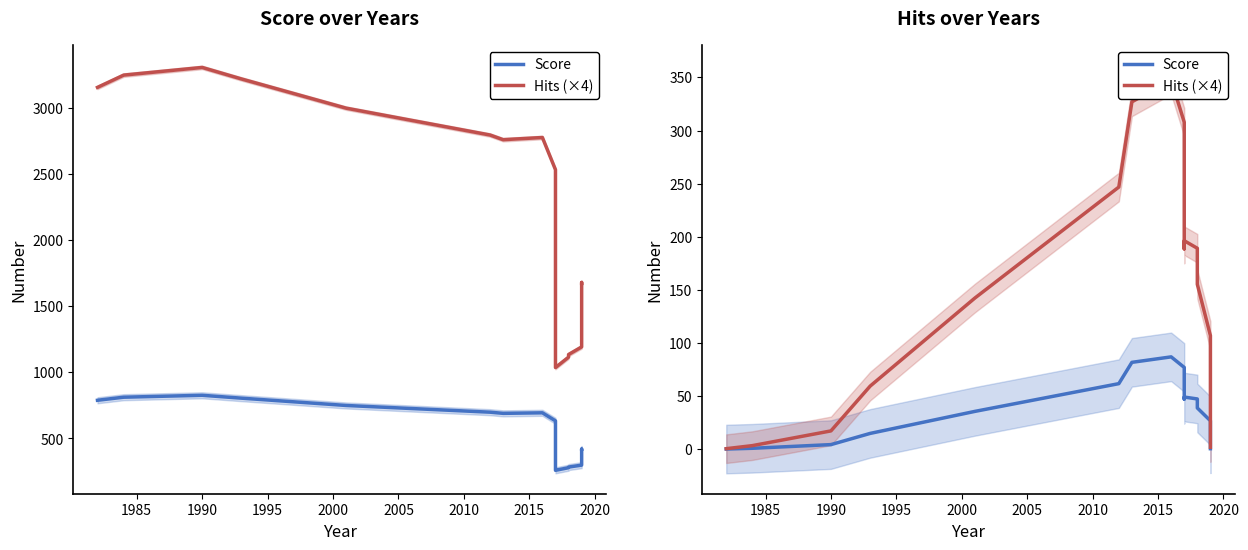

Which series has the largest total across all categories?

Hits (×4)